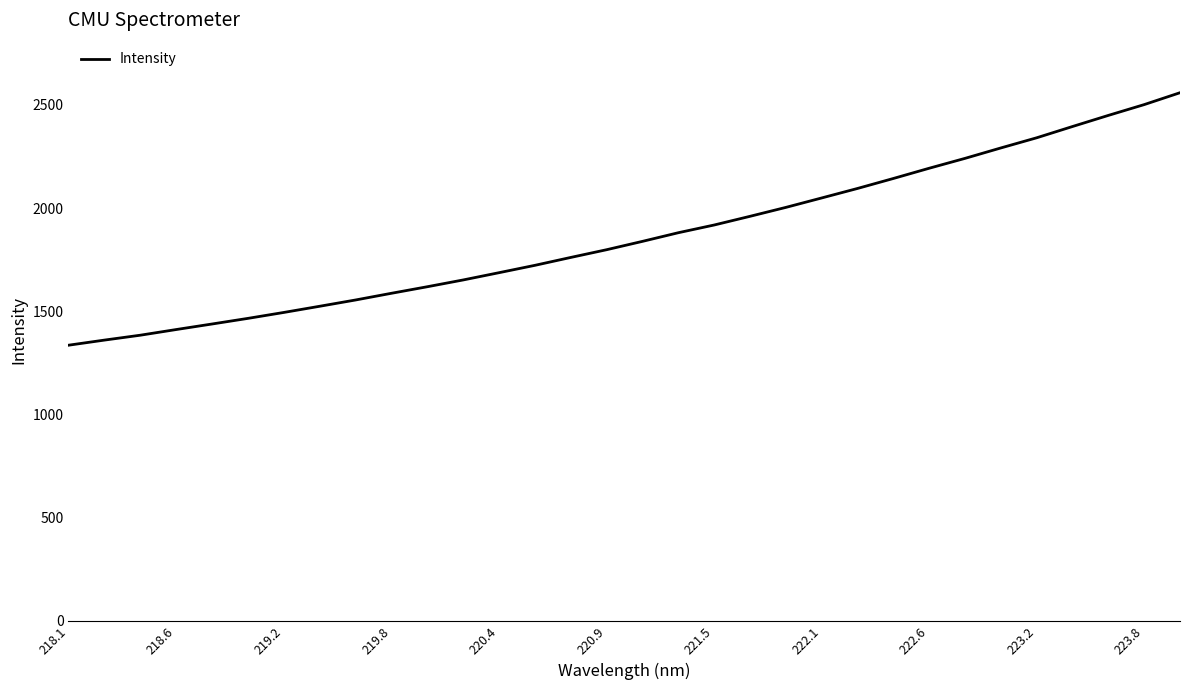

What is the difference between the maximum and minimum values?

1223.4